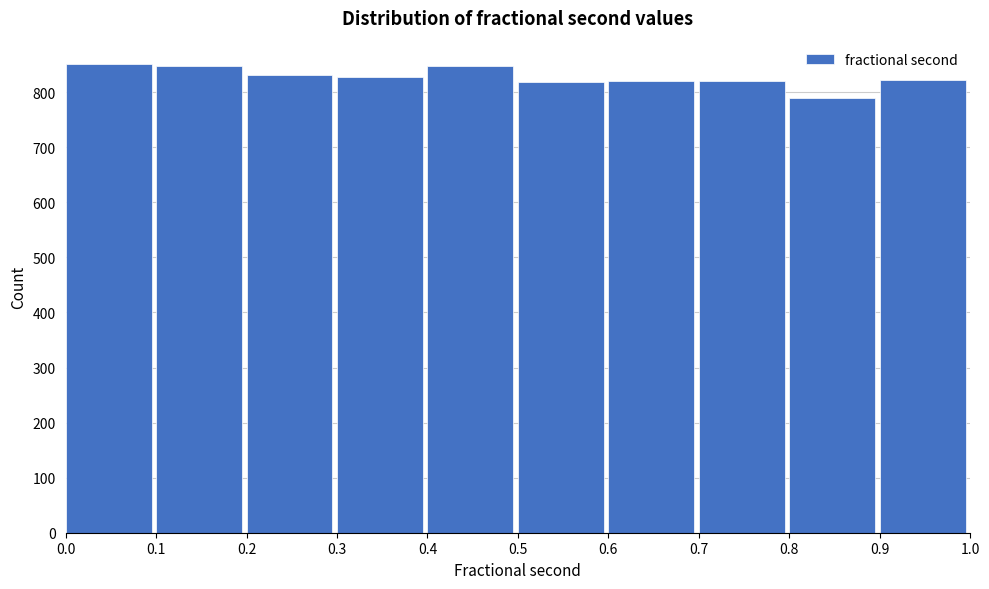

Reading left to right, list every bar in this chart as the range it spans on the x-axis followed by its height. The values are not printed on the chart, so give them approximately, as read against the axis.

0.0 to 0.1: 850
0.1 to 0.2: 850
0.2 to 0.3: 830
0.3 to 0.4: 830
0.4 to 0.5: 850
0.5 to 0.6: 820
0.6 to 0.7: 820
0.7 to 0.8: 820
0.8 to 0.9: 790
0.9 to 1.0: 820